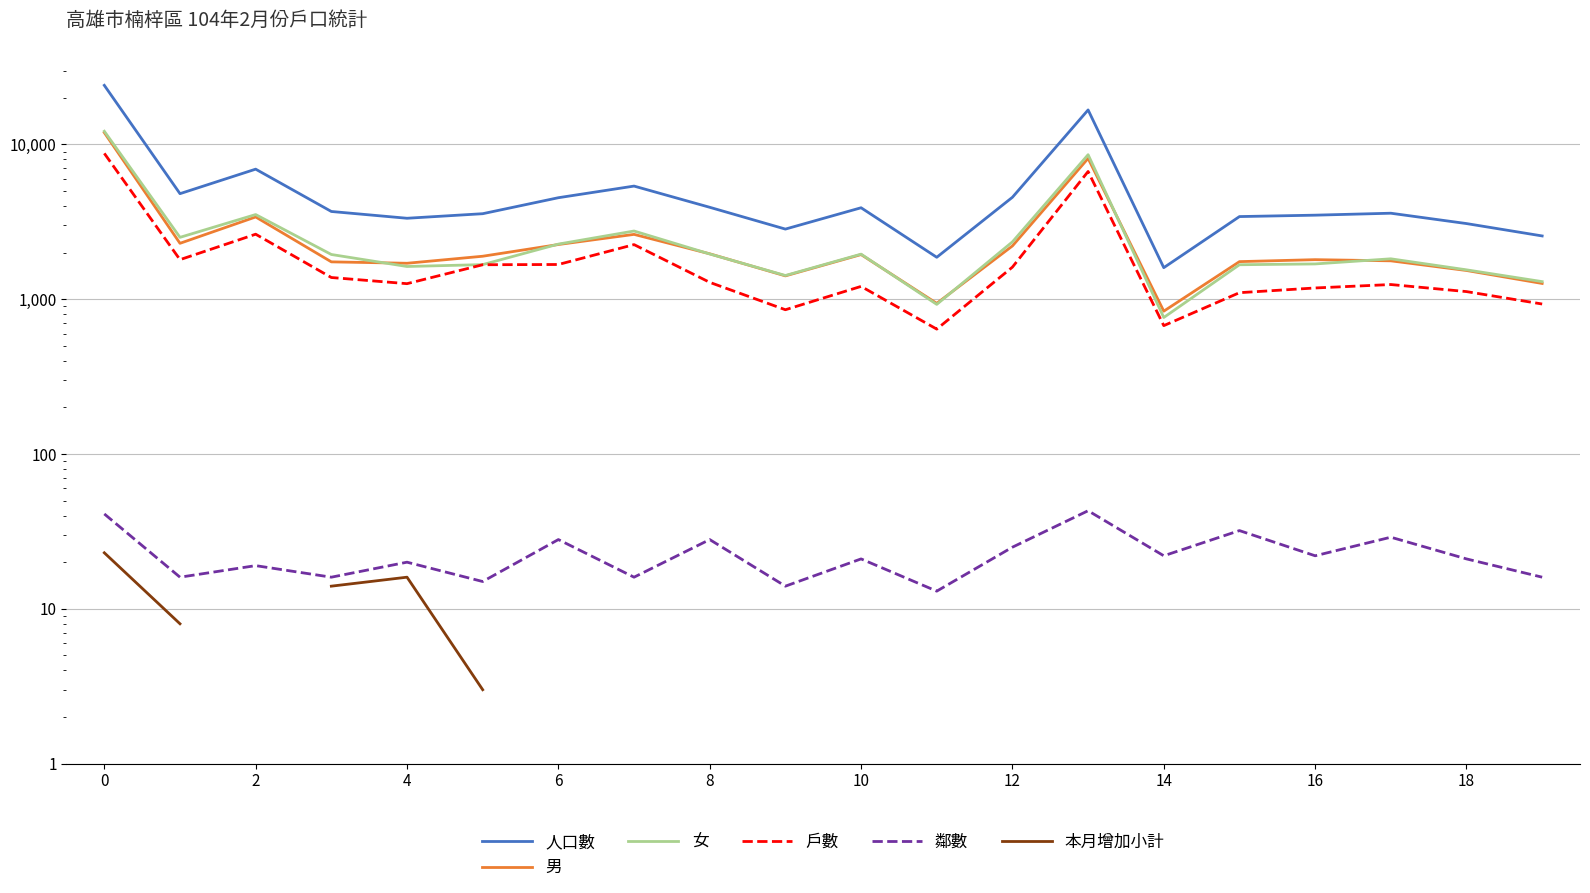

True or false: 鄰數 has more than 0 interior local peaks.

True